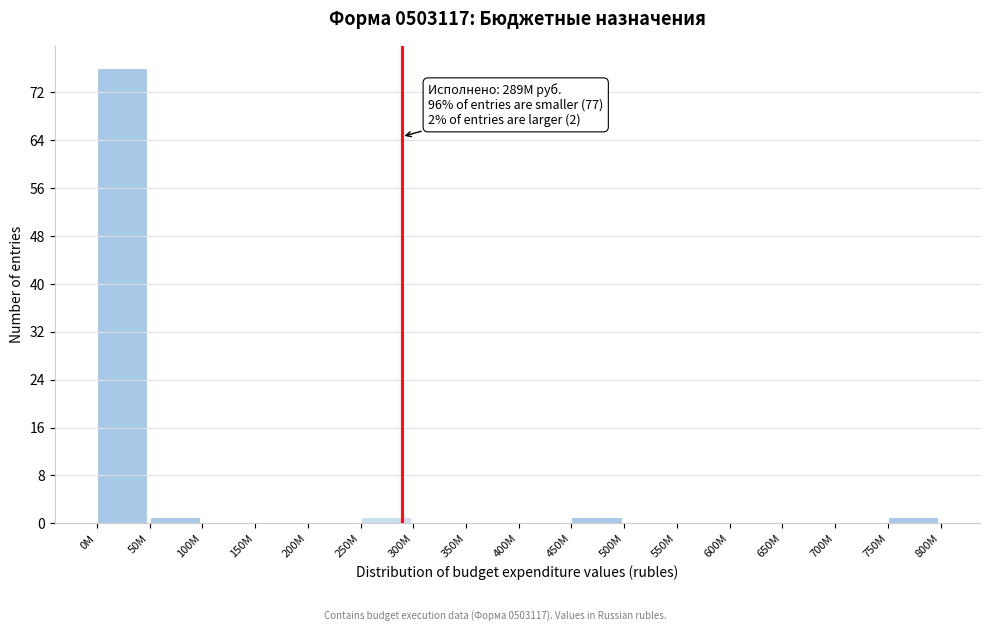

Reading left to right, what are all the values shown in this chart?

0M=76	50M=1	100M=0	150M=0	200M=0	250M=1	300M=0	350M=0	400M=0	450M=1	500M=0	550M=0	600M=0	650M=0	700M=0	750M=1